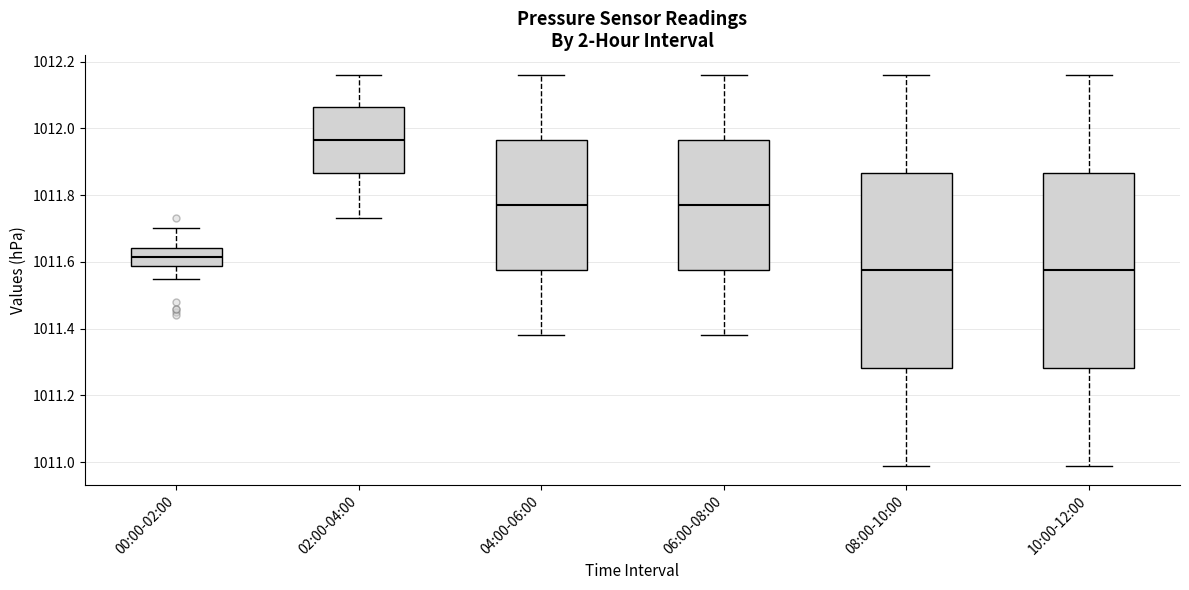

Reading left to right, transcribe this box plot: for each box, give where its median line is, the range the box spans, and where its two whiskers end, as read against the y-axis. The values are not printed on the chart, so give them approximately, as read against the axis.

00:00-02:00: median 1011.62, box 1011.58 to 1011.64, whiskers 1011.56 to 1011.70
02:00-04:00: median 1011.96, box 1011.86 to 1012.06, whiskers 1011.74 to 1012.16
04:00-06:00: median 1011.78, box 1011.58 to 1011.96, whiskers 1011.38 to 1012.16
06:00-08:00: median 1011.78, box 1011.58 to 1011.96, whiskers 1011.38 to 1012.16
08:00-10:00: median 1011.58, box 1011.28 to 1011.86, whiskers 1011.00 to 1012.16
10:00-12:00: median 1011.58, box 1011.28 to 1011.86, whiskers 1011.00 to 1012.16